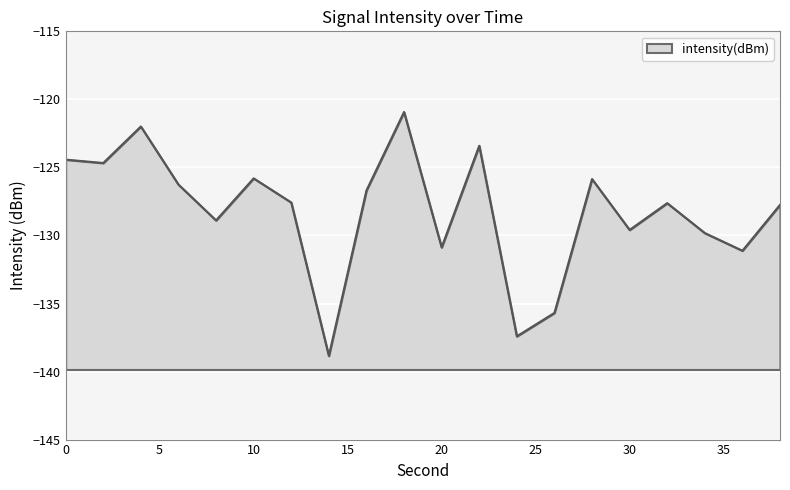

What is the change in value from 8 to 16?

+2.2